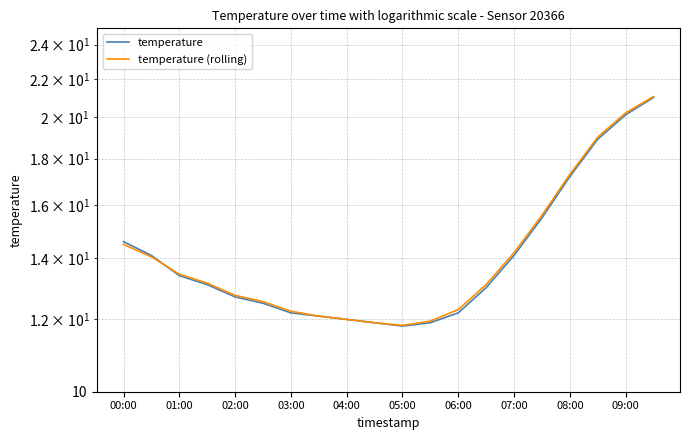

How many lines are shown in the chart?

2